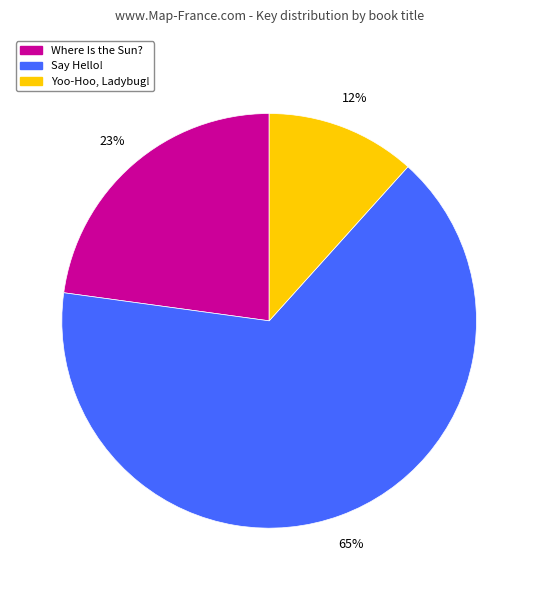

To the nearest percent, what is the combined percentage of Say Hello! and Yoo-Hoo, Ladybug!?

77%